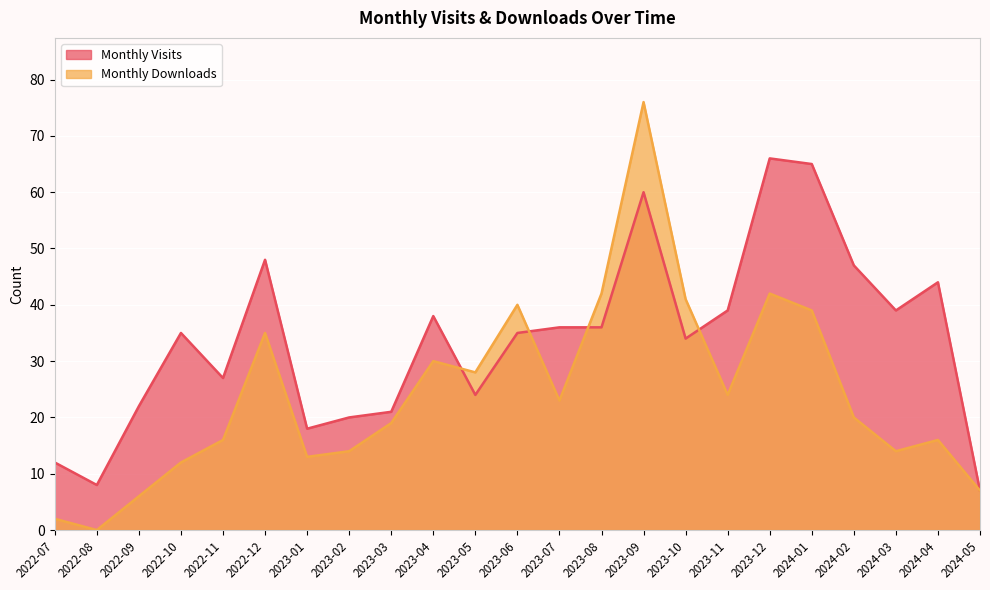

True or false: Monthly Visits has a value of 26 at 2024-02.

False